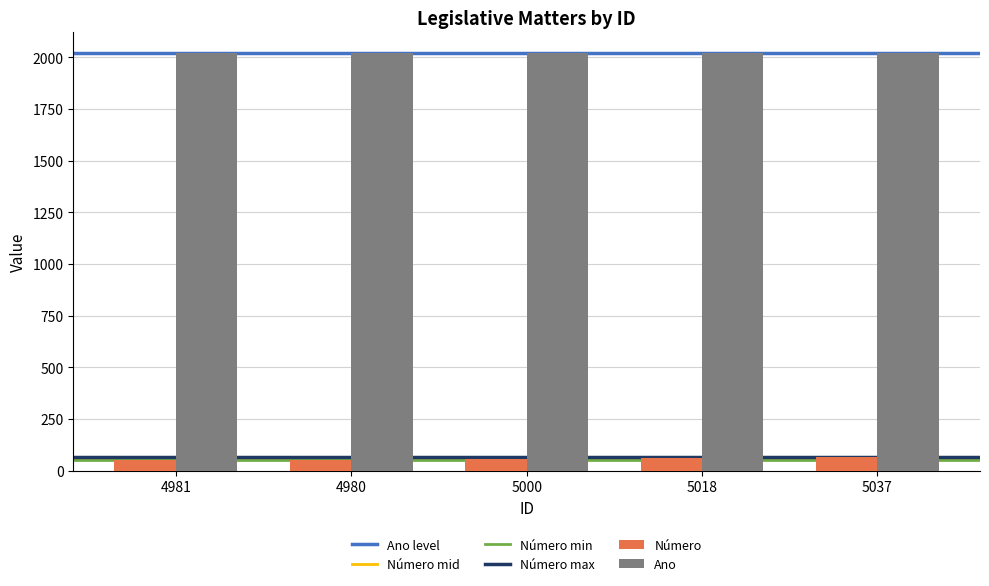

What is the difference between the highest and lowest values at 5037?

1954